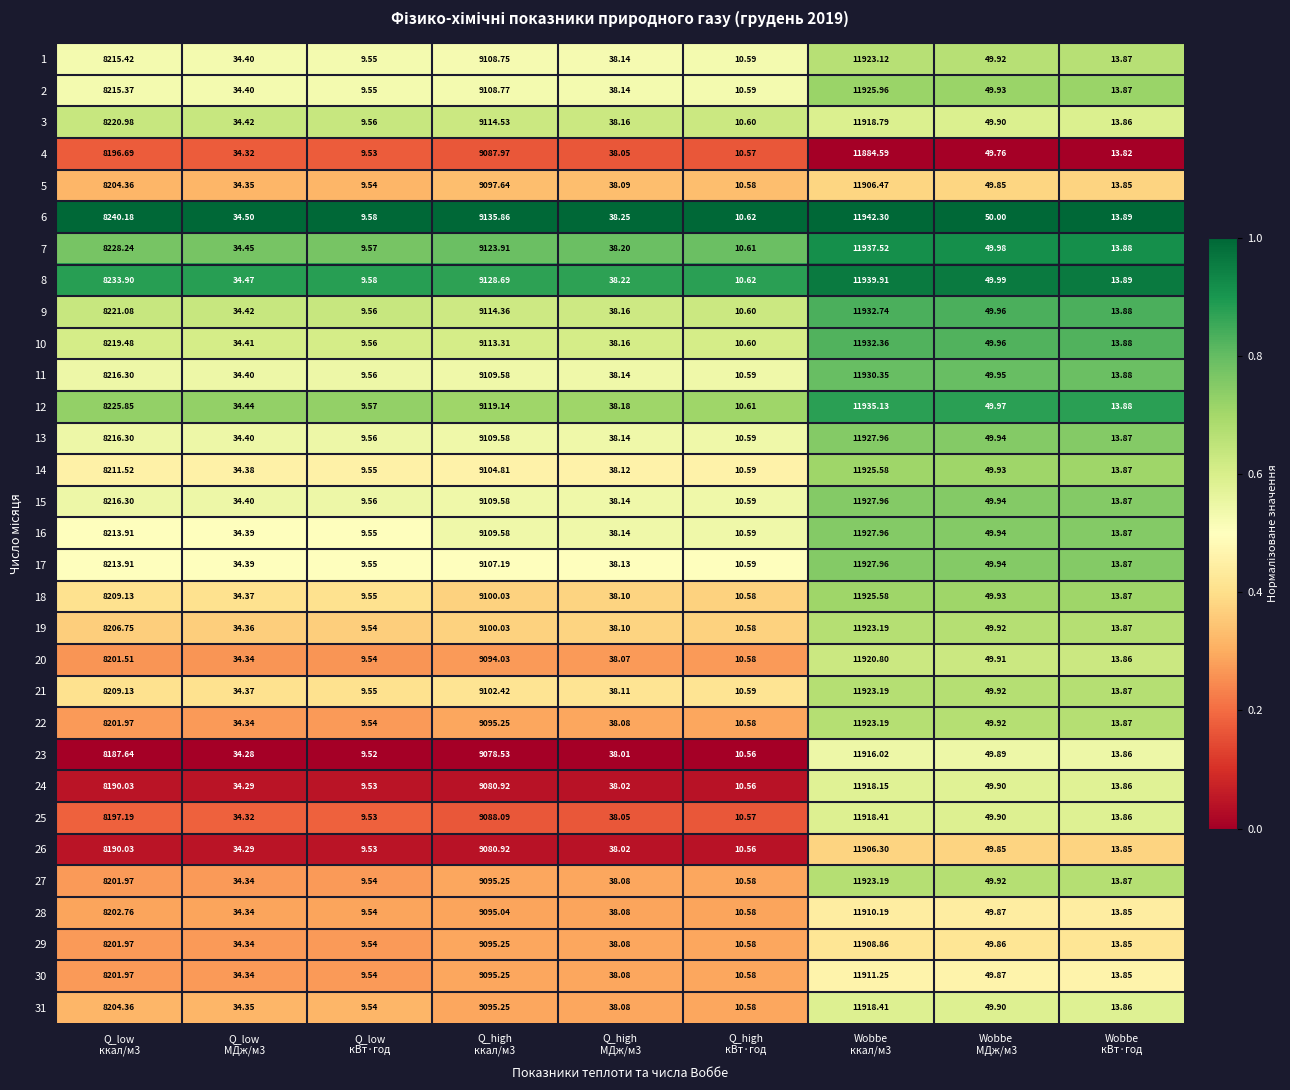

Which series has the largest total across all categories?

6